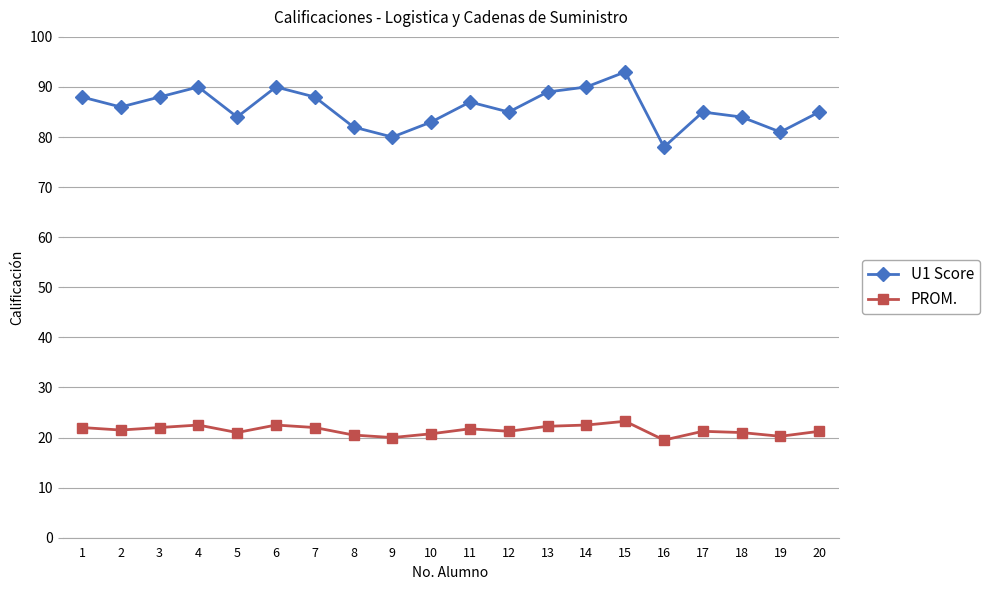

True or false: U1 Score and PROM. intersect in this chart.

False